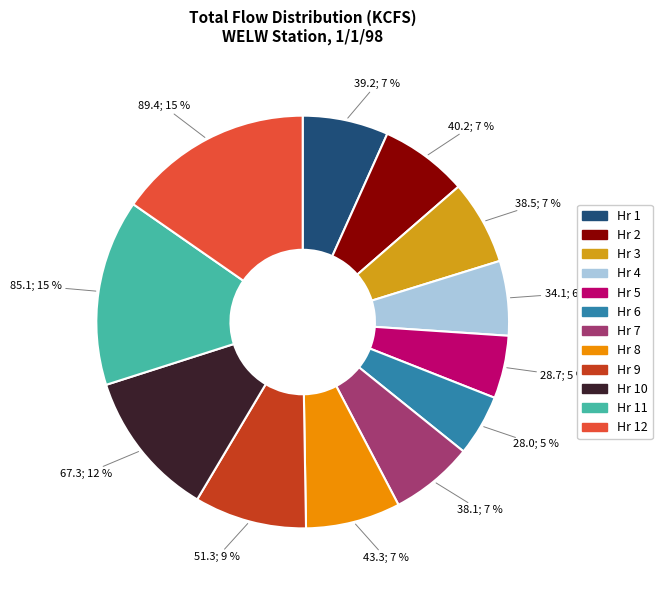

Is the sum of Hr 8 and Hr 4 greater than half?

No